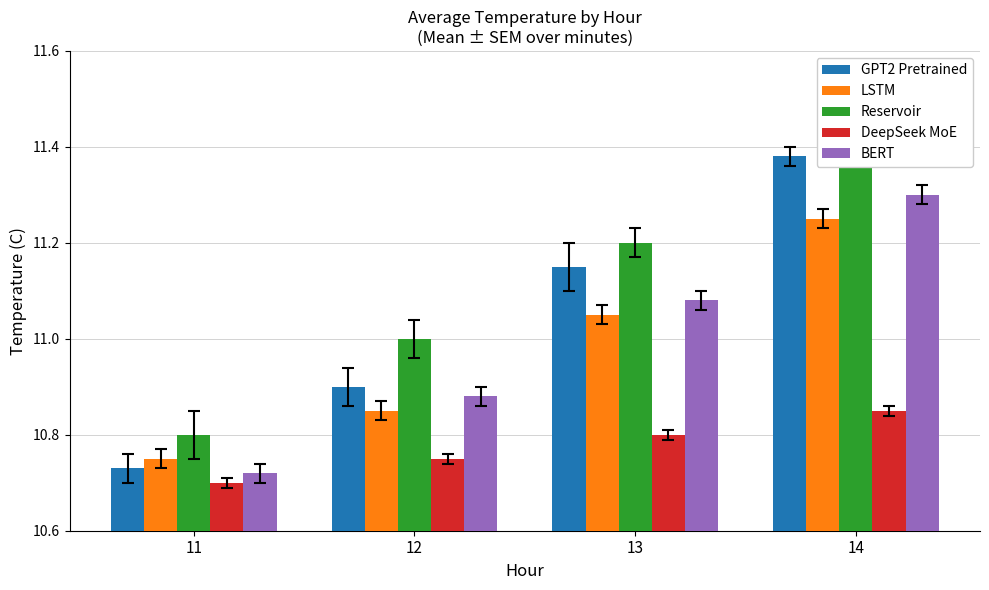

Which series has the largest total across all categories?

Reservoir